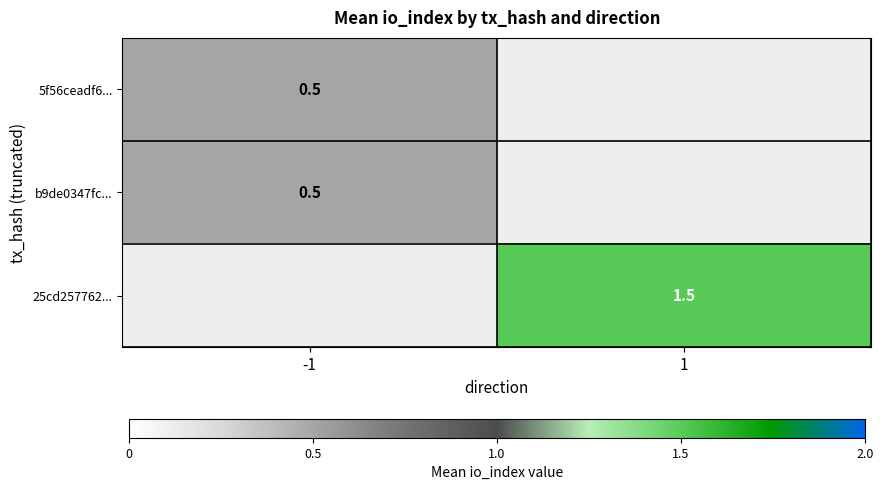

The b9de0347fc... series shows 0.5 at -1. True or false?

True